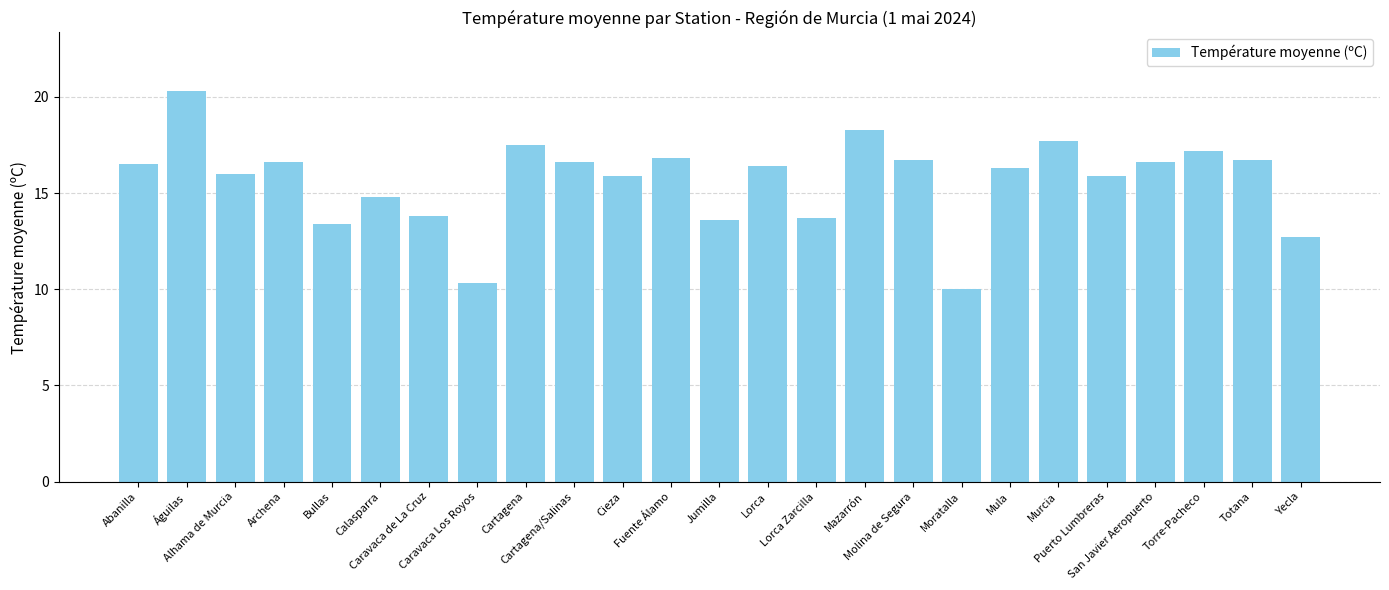

How many data points does each series have?

25